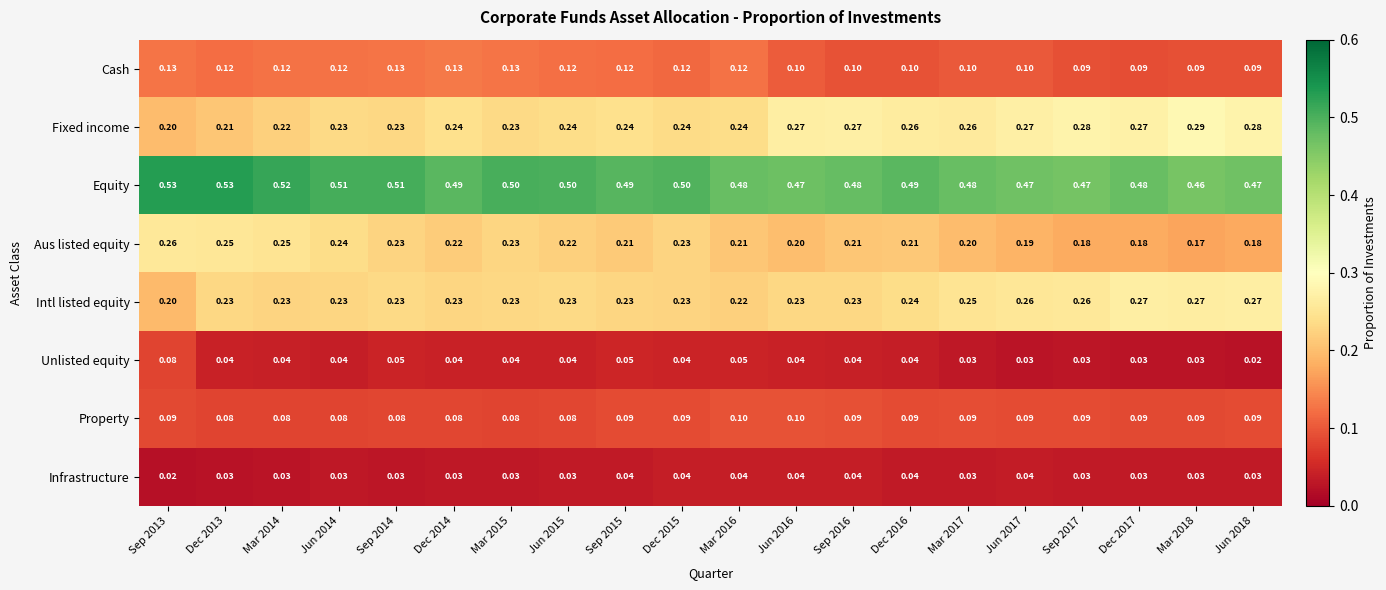

Which series has the largest total across all categories?

Equity